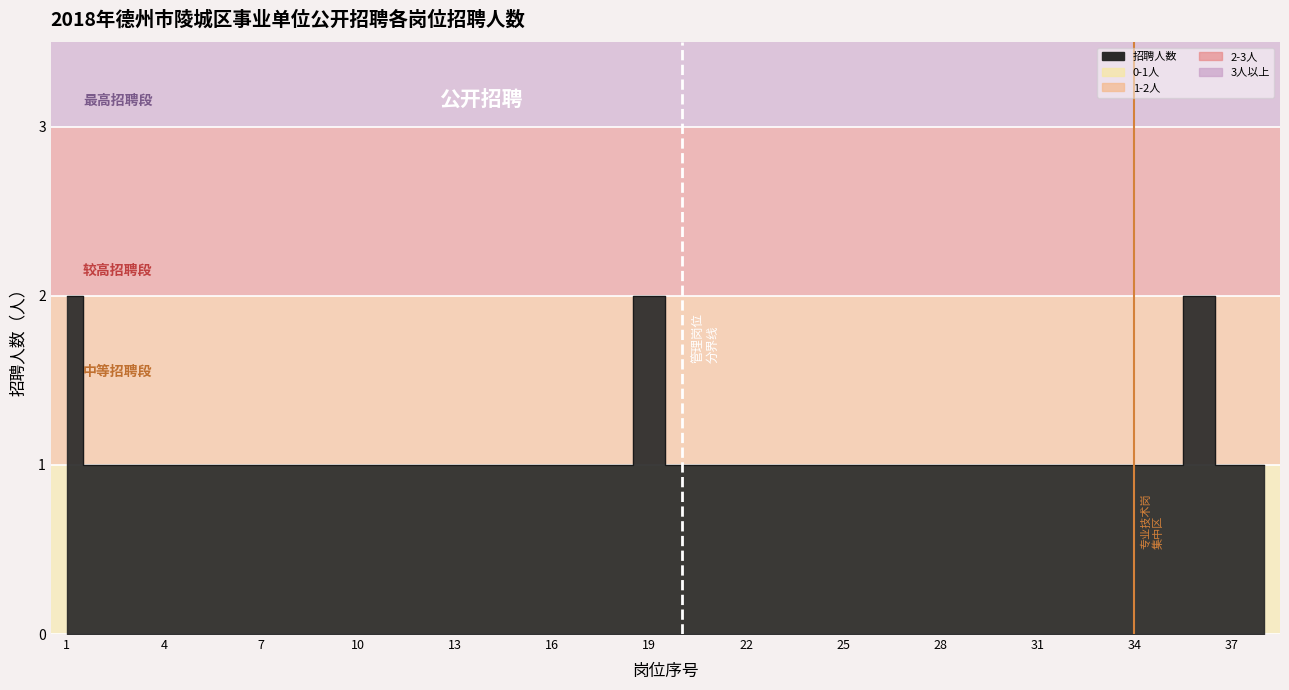

Reading right to left, what are all the values shown in this chart?

38=1	37=1	36=2	35=1	34=1	33=1	32=1	31=1	30=1	29=1	28=1	27=1	26=1	25=1	24=1	23=1	22=1	21=1	20=1	19=2	18=1	17=1	16=1	15=1	14=1	13=1	12=1	11=1	10=1	9=1	8=1	7=1	6=1	5=1	4=1	3=1	2=1	1=2